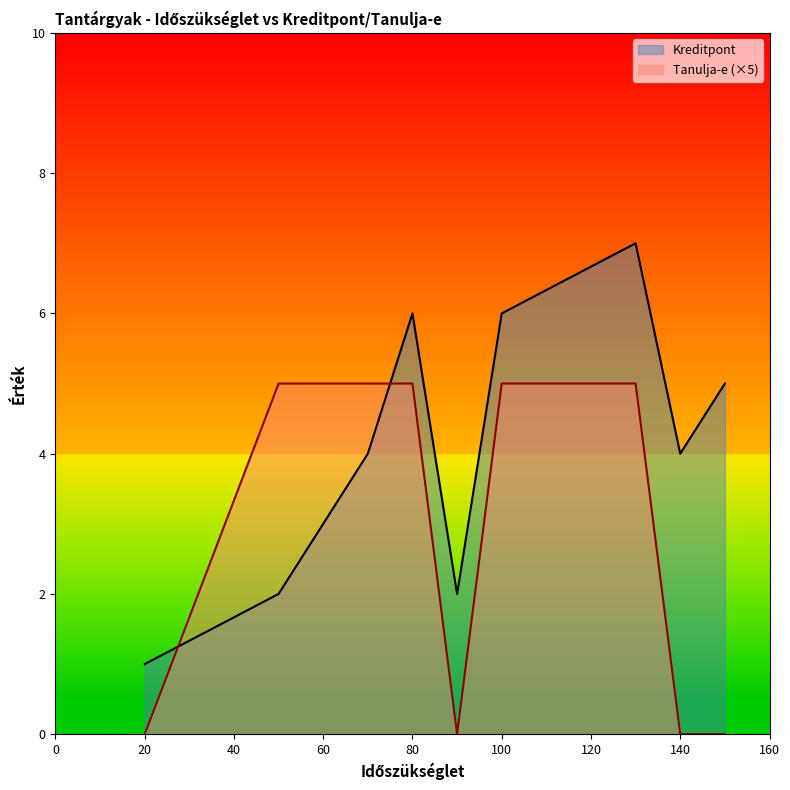

The value of Tanulja-e (×5) at 60 is 2. True or false?

False